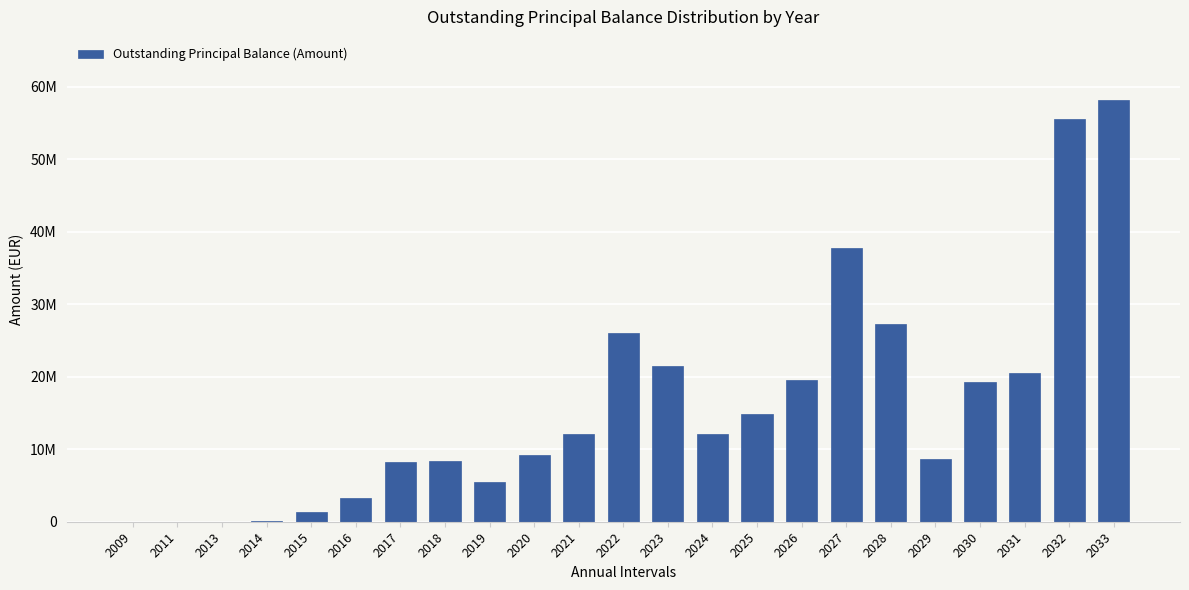

List the labels in order of value, largest first.

2033, 2032, 2027, 2028, 2022, 2023, 2031, 2026, 2030, 2025, 2024, 2021, 2020, 2029, 2018, 2017, 2019, 2016, 2015, 2014, 2009, 2011, 2013